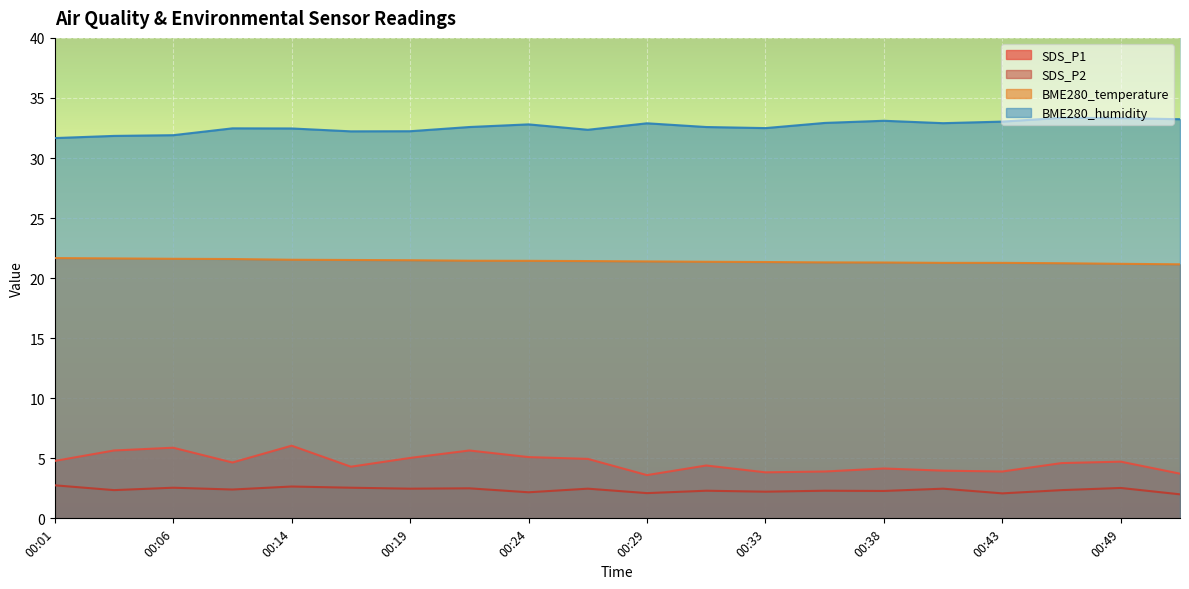

True or false: BME280_temperature and SDS_P2 cross at least once.

False